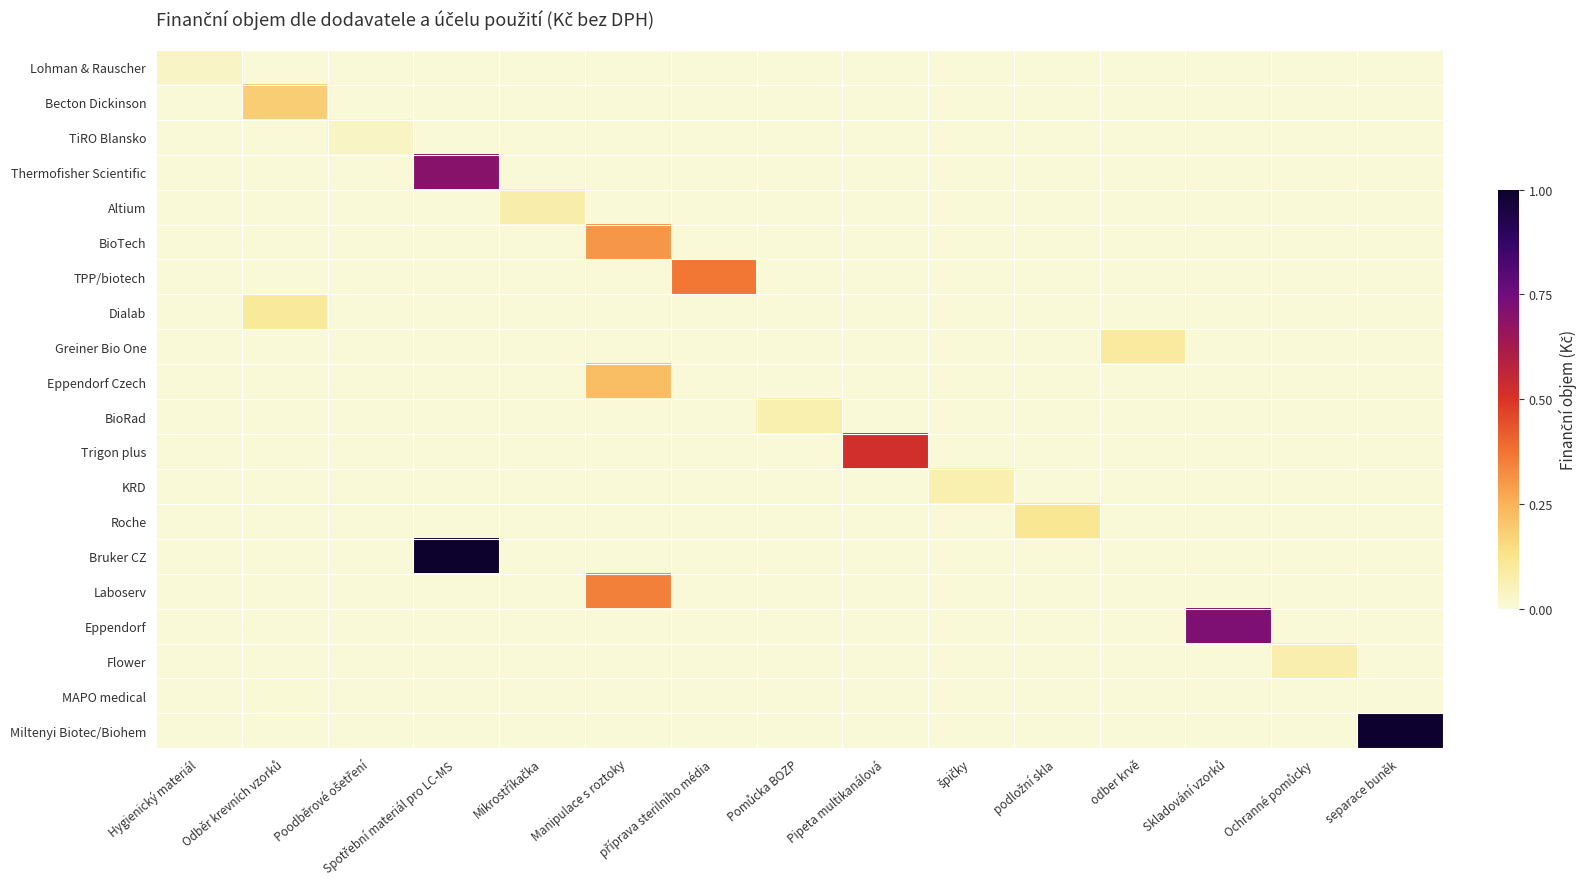

Between Skladování vzorků and Pomůcka BOZP, which is larger?

Skladování vzorků